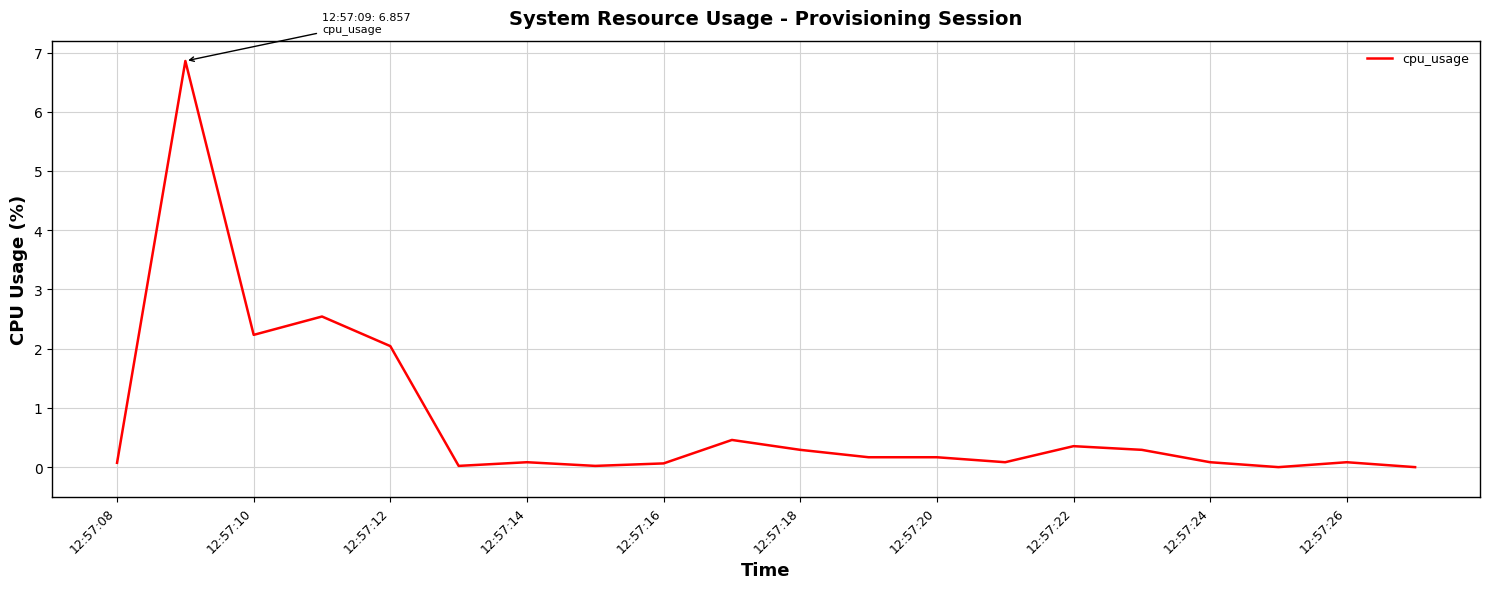

Does the chart have visible grid lines?

Yes